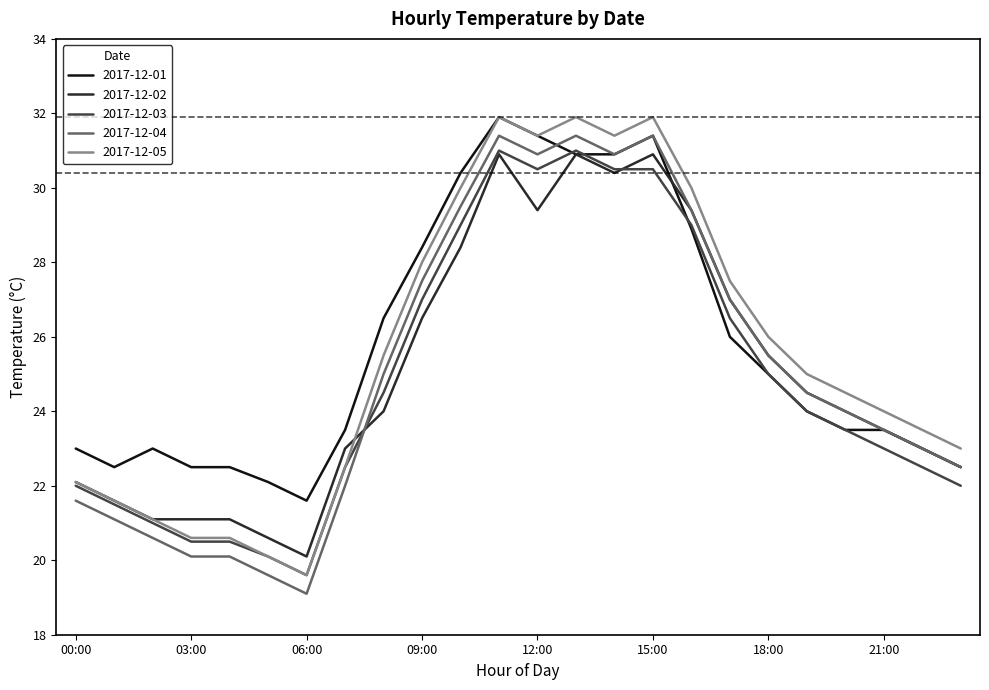

What is the highest value of the 2017-12-01 series?

31.9